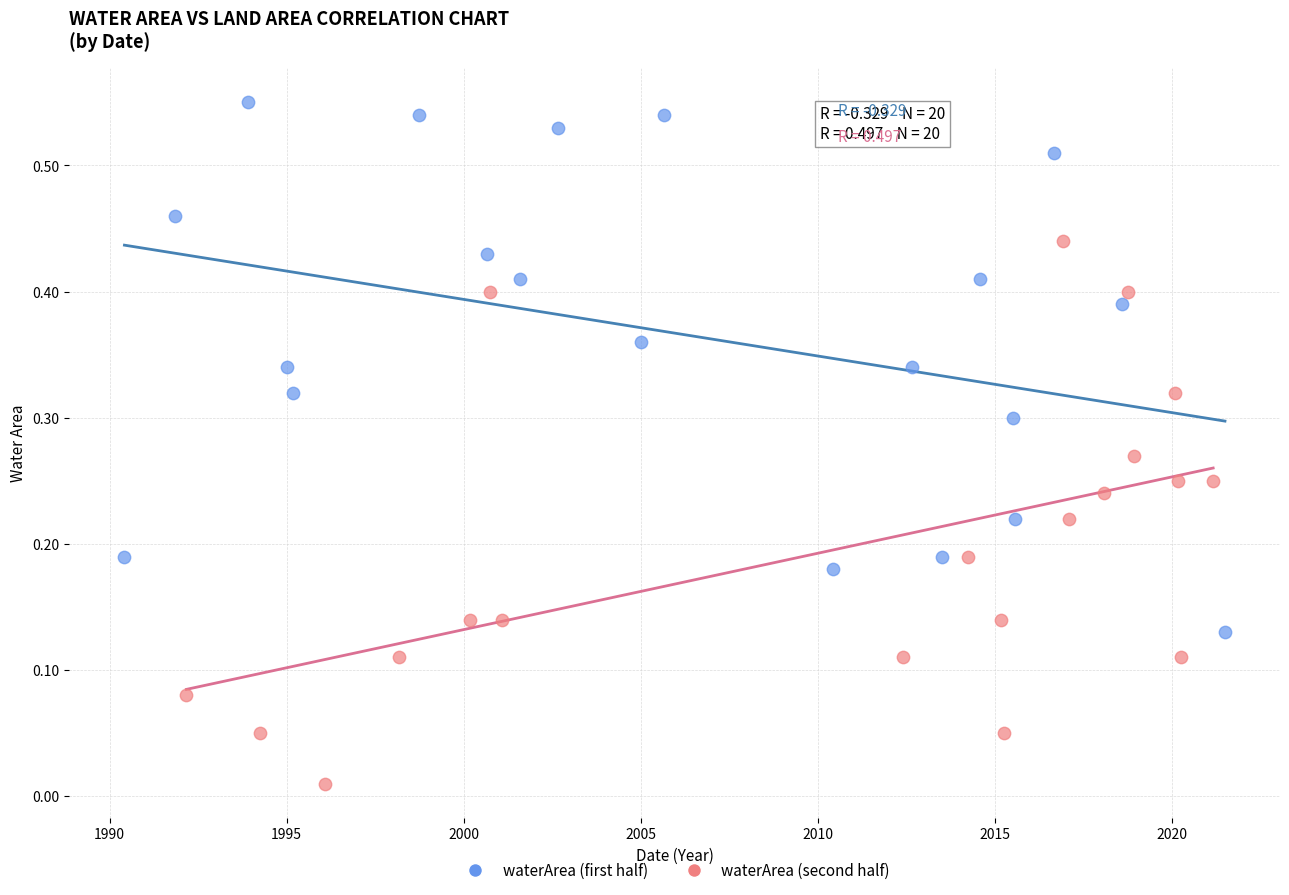

Which series contains the highest Y value?

waterArea (first half)